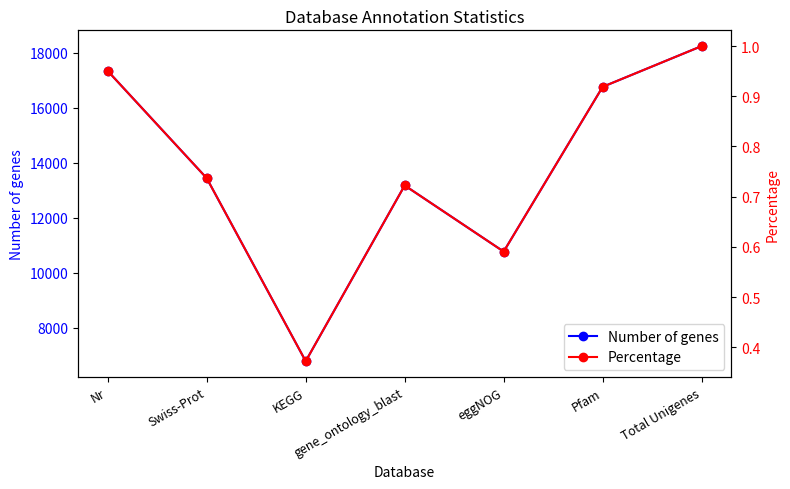

Rank the series by their average value, from lowest to highest.

Percentage, Number of genes